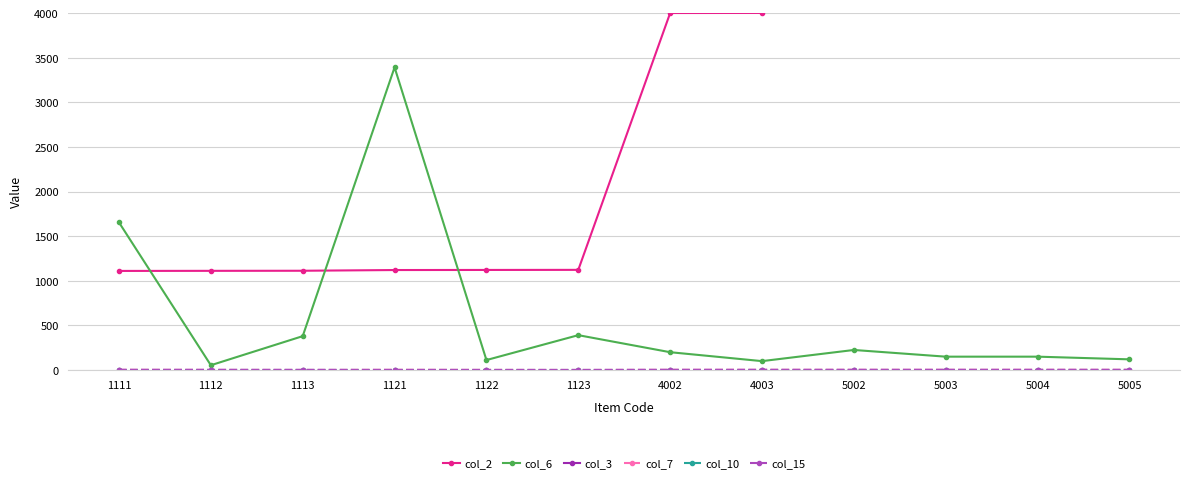

What is the difference between the second highest and minimum values in the col_15 series?

1